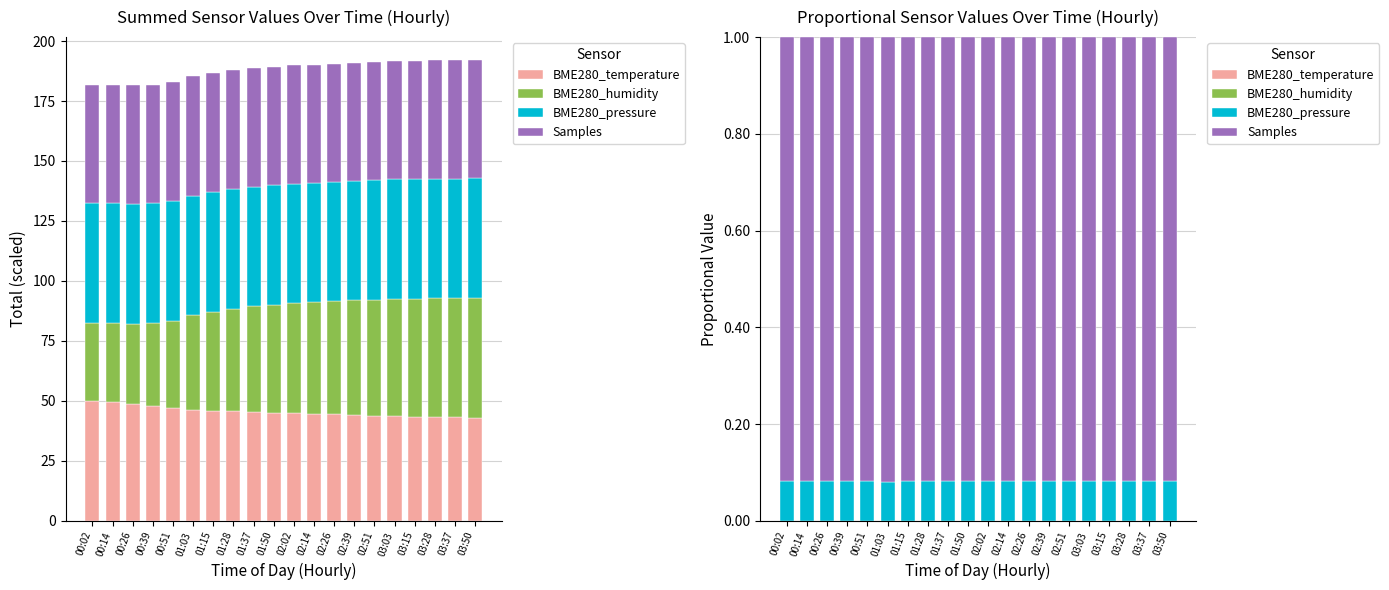

Rank the categories by BME280_pressure value from highest to lowest.

00:02, 00:14, 01:37, 01:50, 00:26, 02:02, 02:14, 02:26, 02:39, 02:51, 03:03, 03:15, 03:28, 03:37, 03:50, 00:39, 00:51, 01:15, 01:28, 01:03